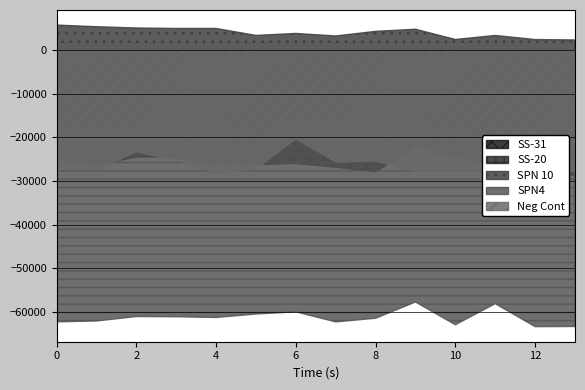

Is the value of Neg Cont at 9 greater than the value of SS-31 at 3?

No